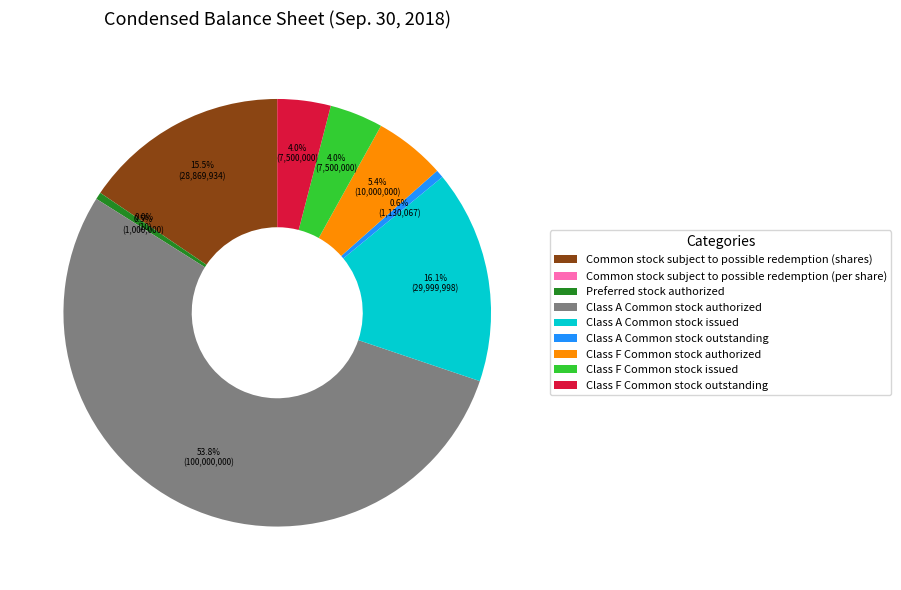

Which category accounts for the majority?

Class A Common stock authorized